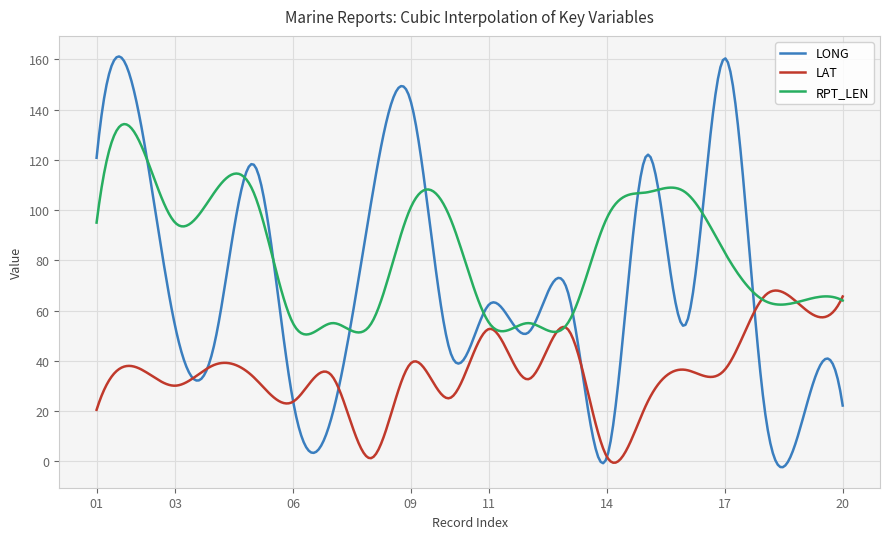

Rank the series by their average value, from lowest to highest.

LAT, LONG, RPT_LEN